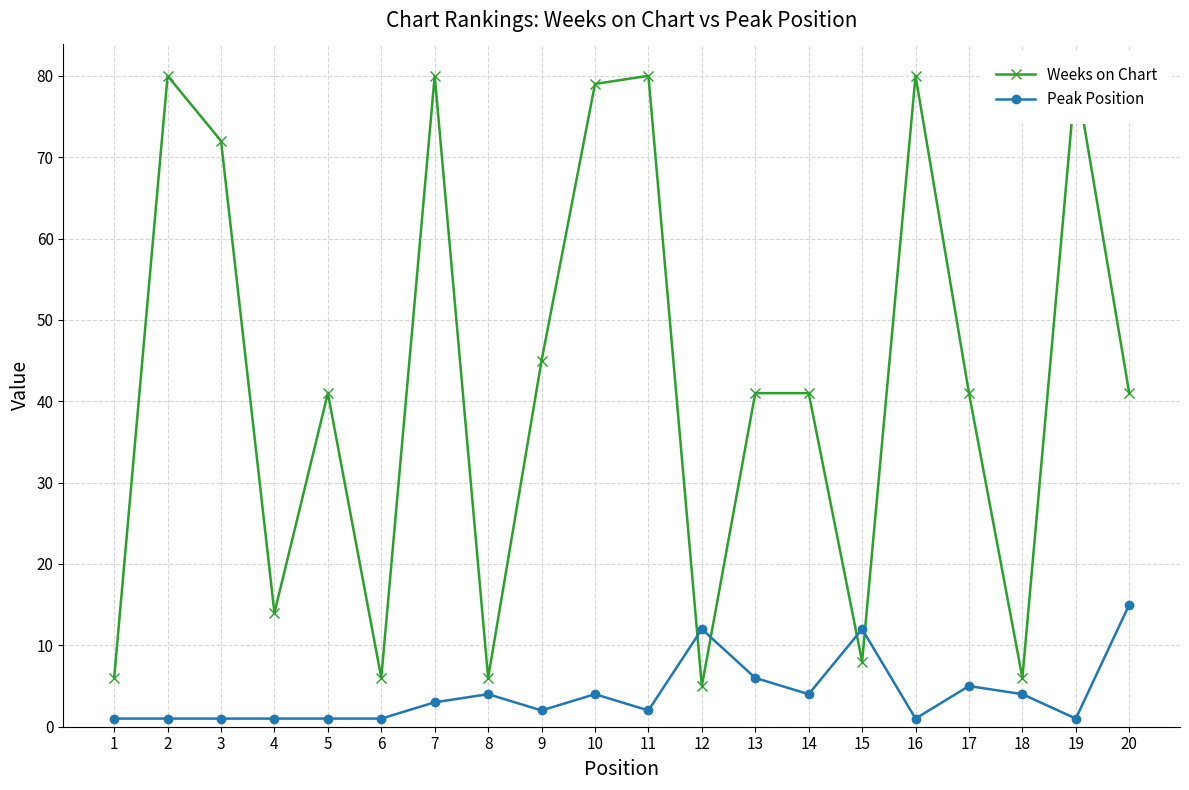

Which series changed the most between 12 and 20?

Weeks on Chart